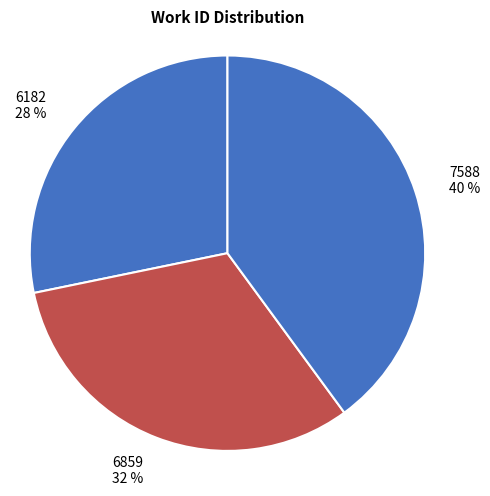

Do 6859 and 7588 together represent more than half of the pie?

Yes